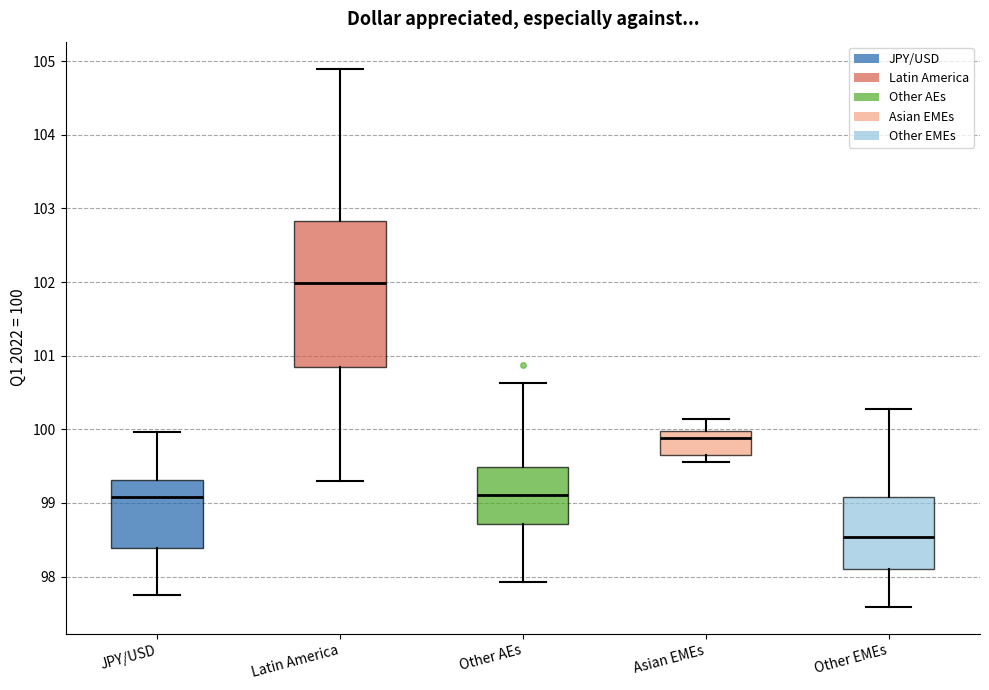

Reading left to right, transcribe this box plot: for each box, give where its median line is, the range the box spans, and where its two whiskers end, as read against the y-axis. The values are not printed on the chart, so give them approximately, as read against the axis.

JPY/USD: median 99.1, box 98.4 to 99.3, whiskers 97.7 to 100.0
Latin America: median 102.0, box 100.8 to 102.8, whiskers 99.3 to 104.9
Other AEs: median 99.1, box 98.7 to 99.5, whiskers 97.9 to 100.6
Asian EMEs: median 99.9, box 99.7 to 100.0, whiskers 99.6 to 100.1
Other EMEs: median 98.5, box 98.1 to 99.1, whiskers 97.6 to 100.3